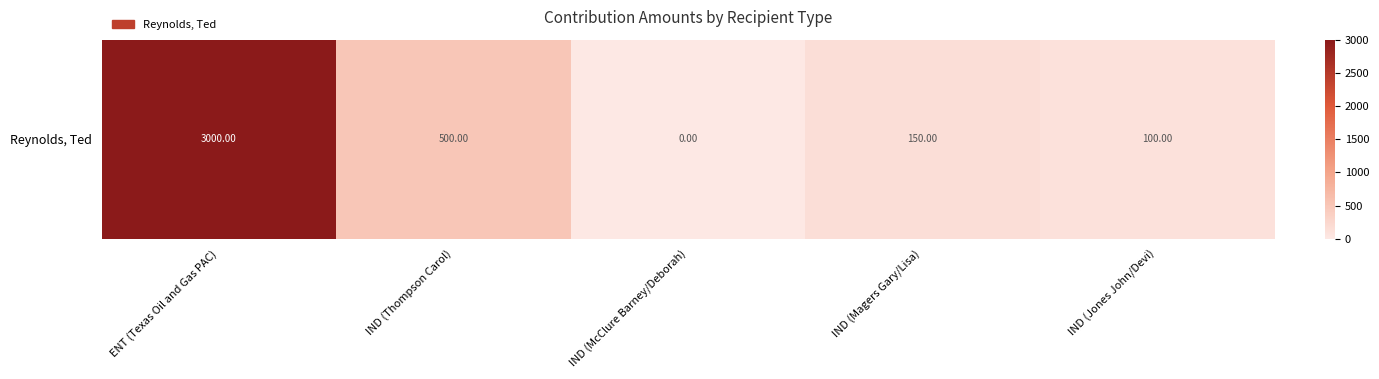

What is the difference between the maximum and second lowest values?

2900